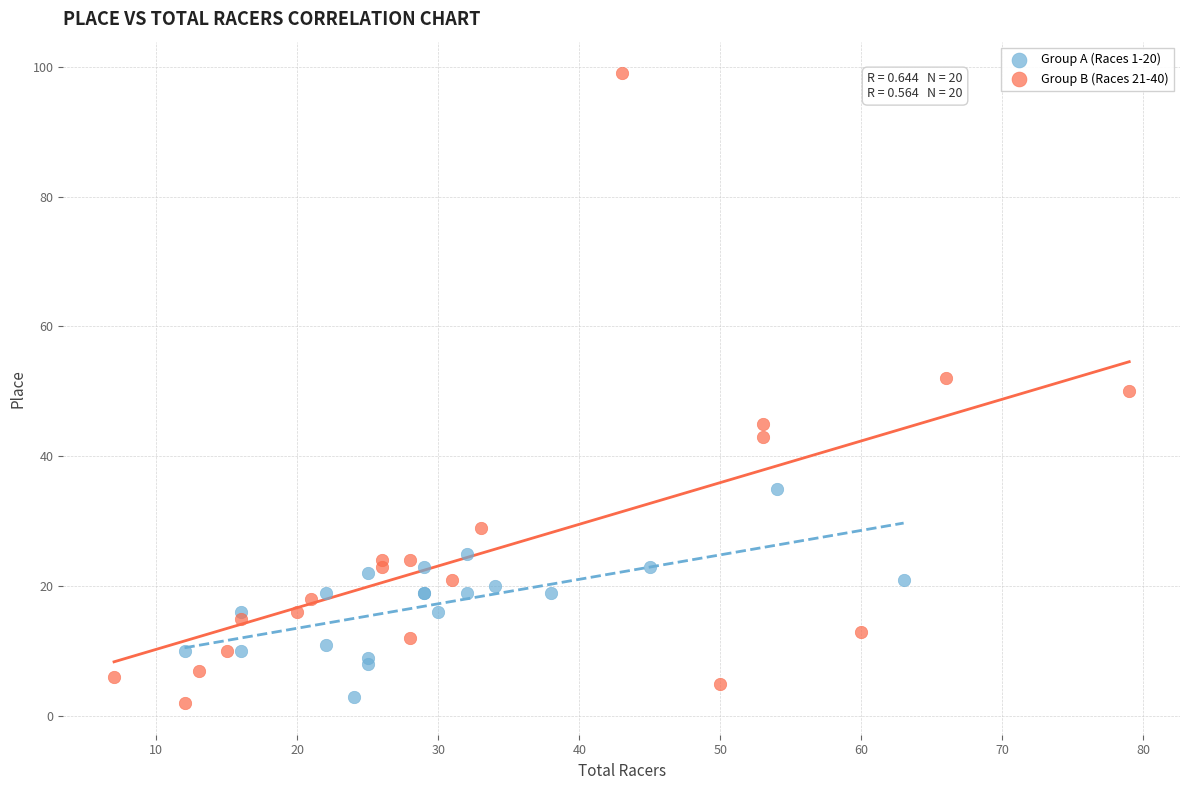

Which series has the widest spread of Y values?

Group B (Races 21-40)